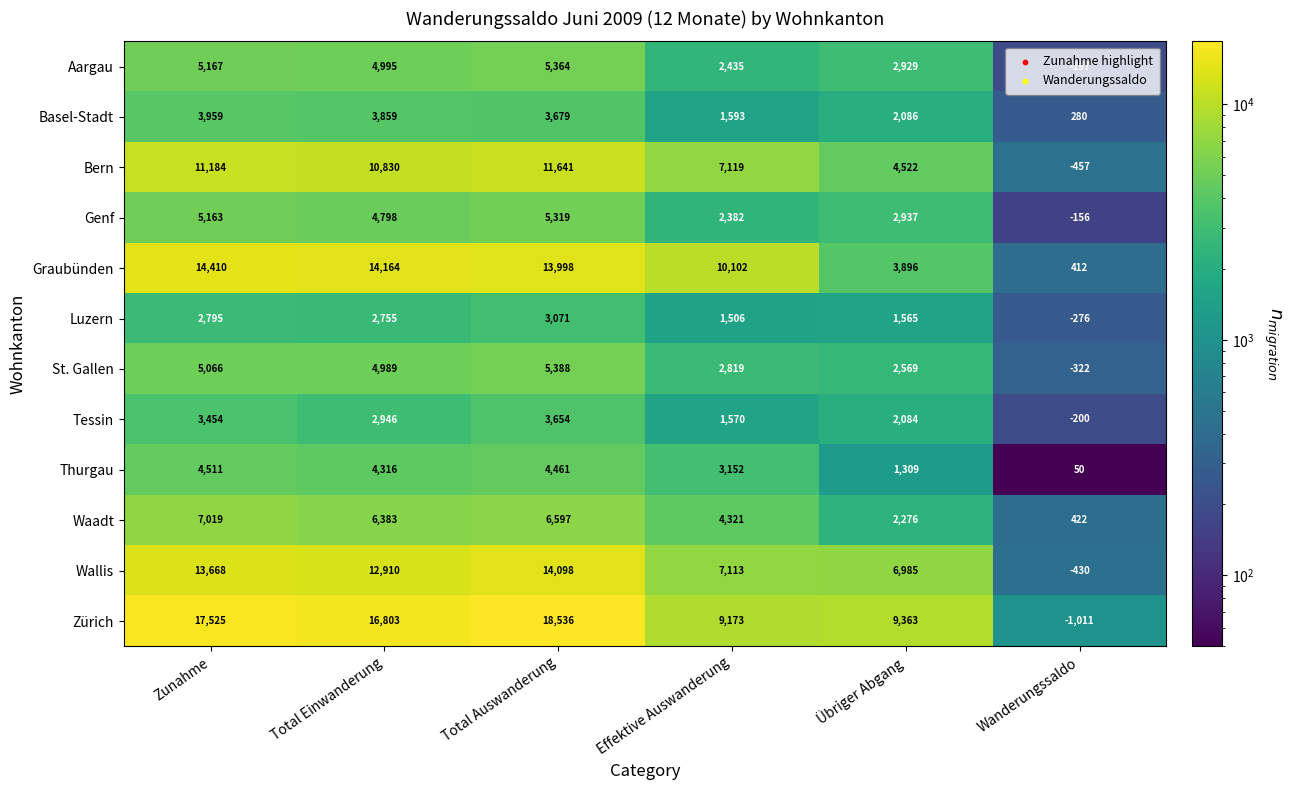

Which series has the largest total across all categories?

Zürich